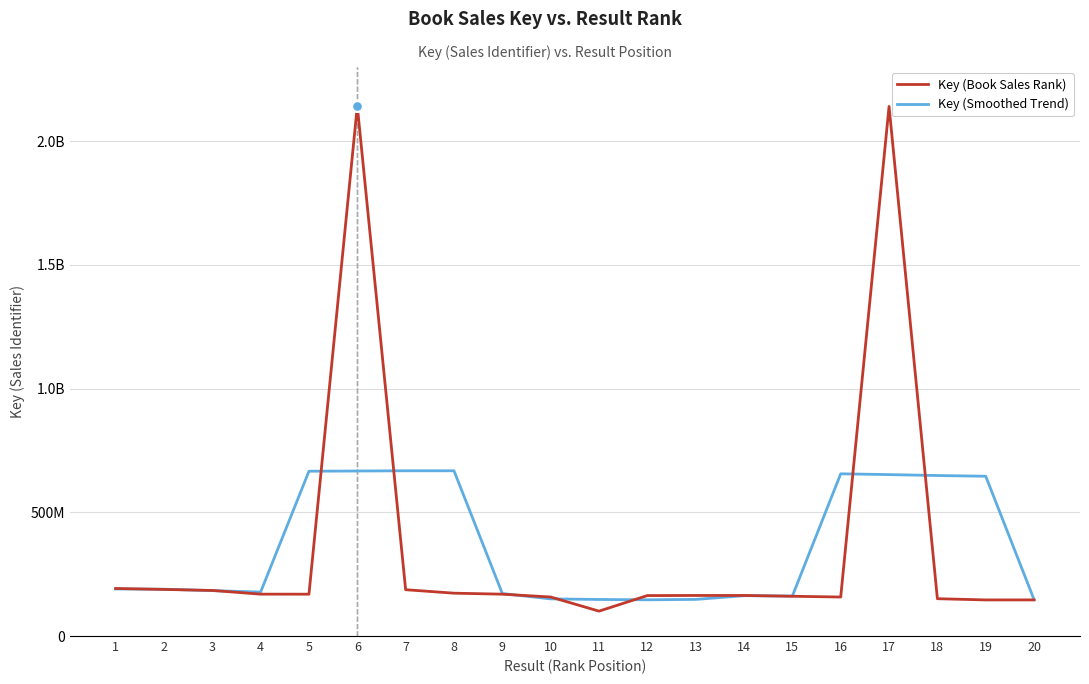

At how many categories does at least one series exceed 1390974559?

2